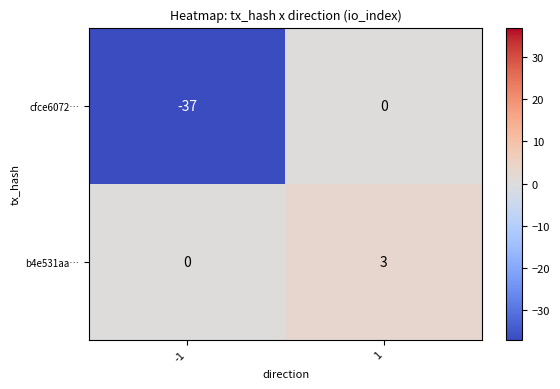

At which category is the sum across all series the highest?

1